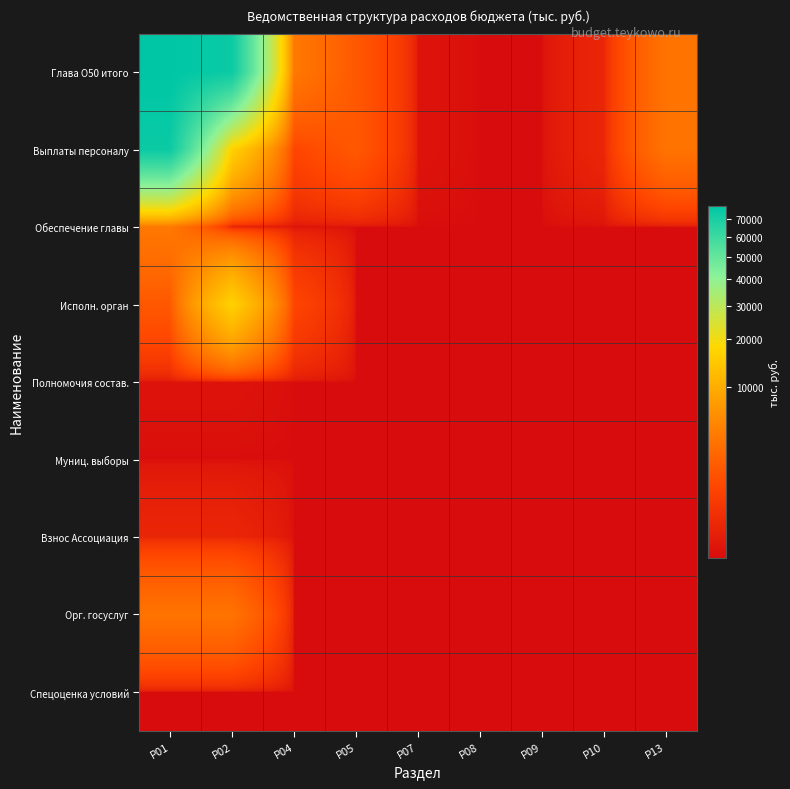

Which series changed the most between Р02 and Р13?

Глава О50 итого